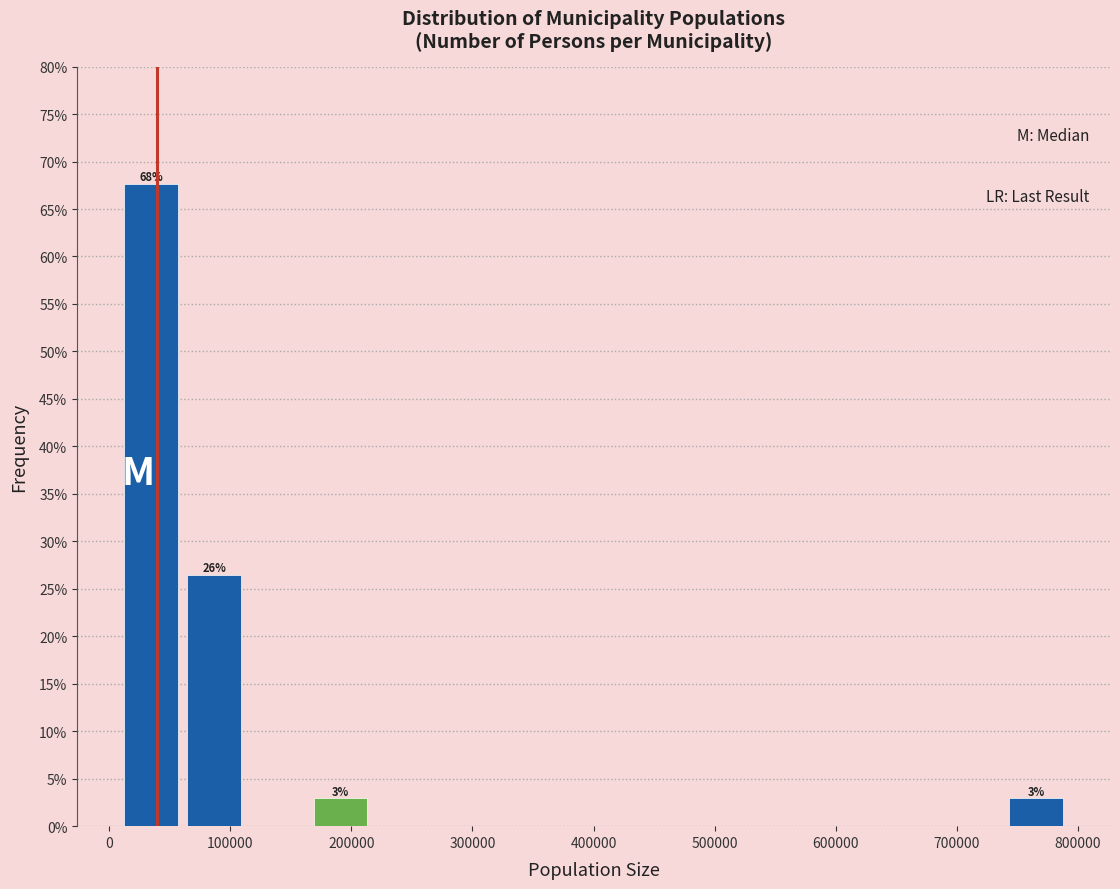

Which range on the x-axis has the tallest bar?

10000 to 60000